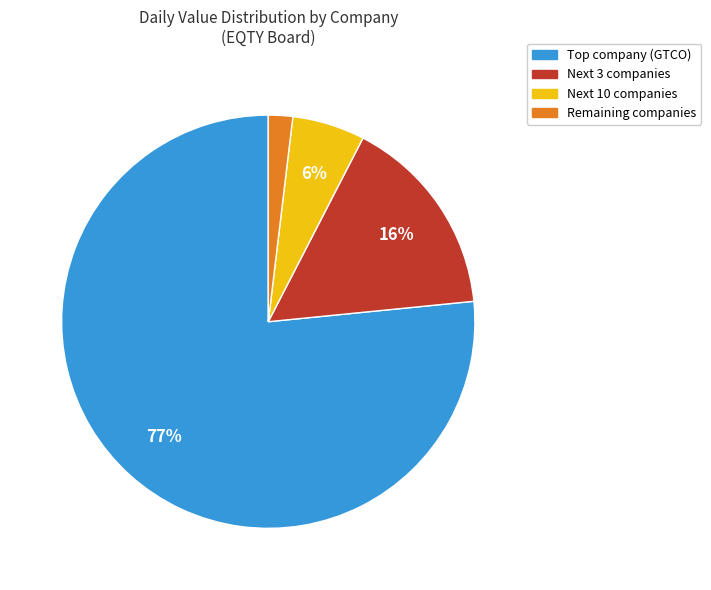

To the nearest percent, what is the average slice percentage?

25%